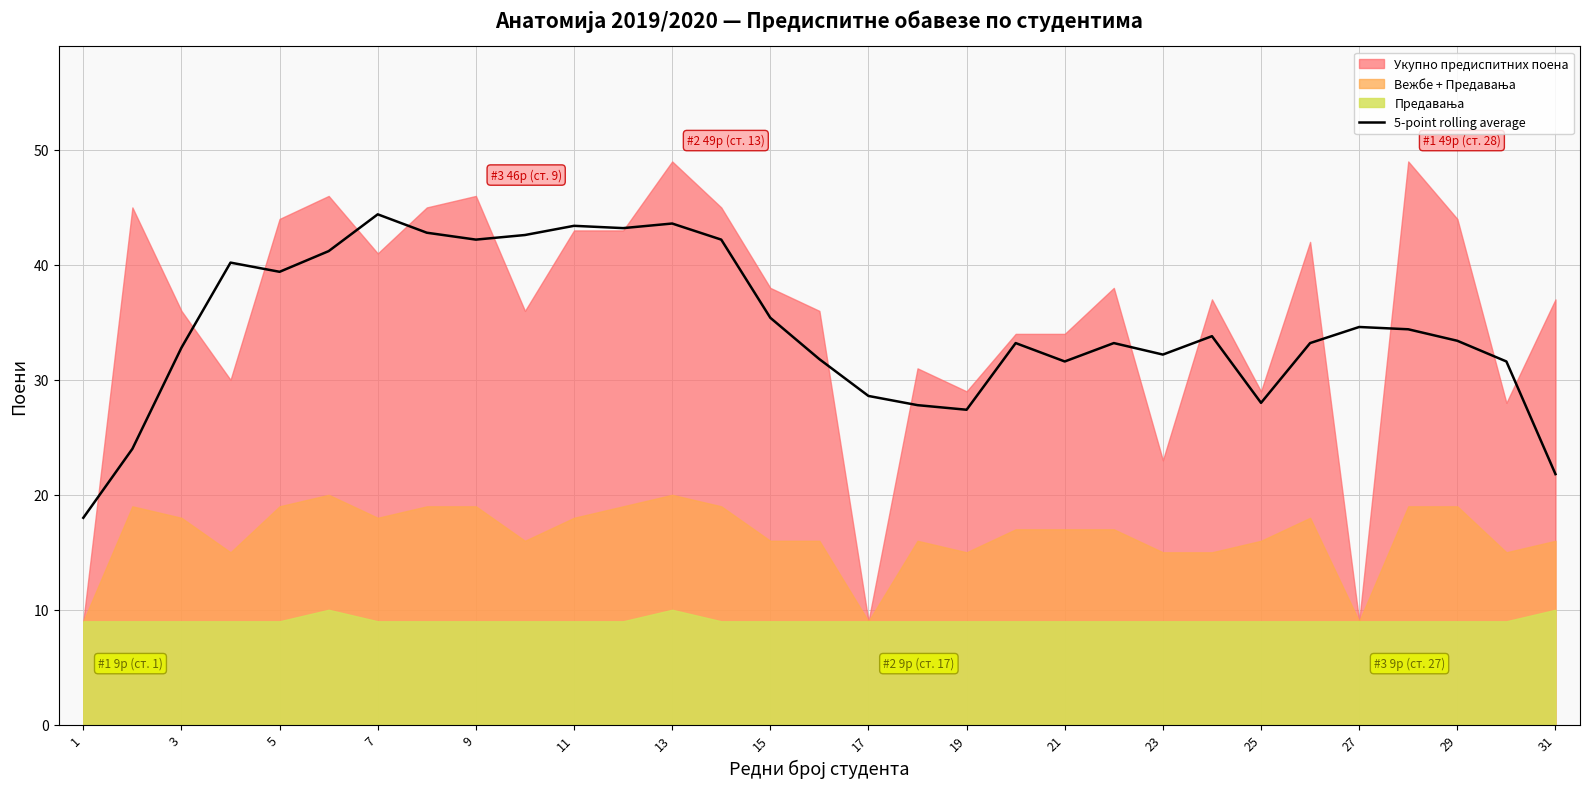

True or false: 5-point rolling average has a value of 16.4 at 15.

False